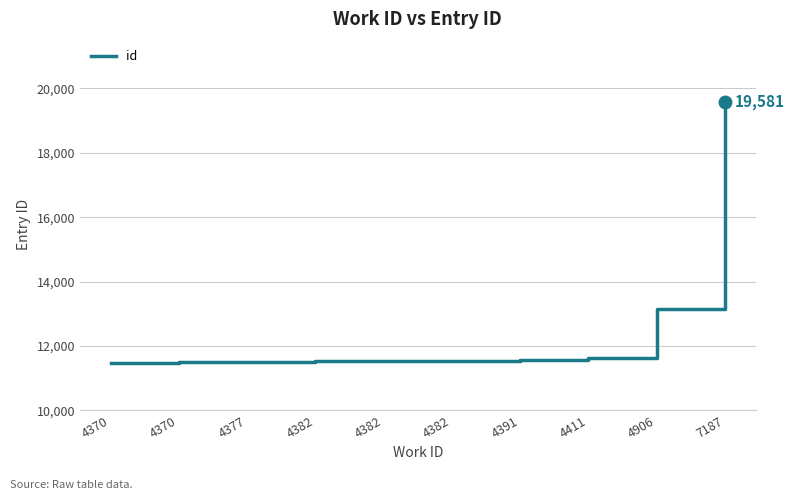

How many lines are shown in the chart?

1